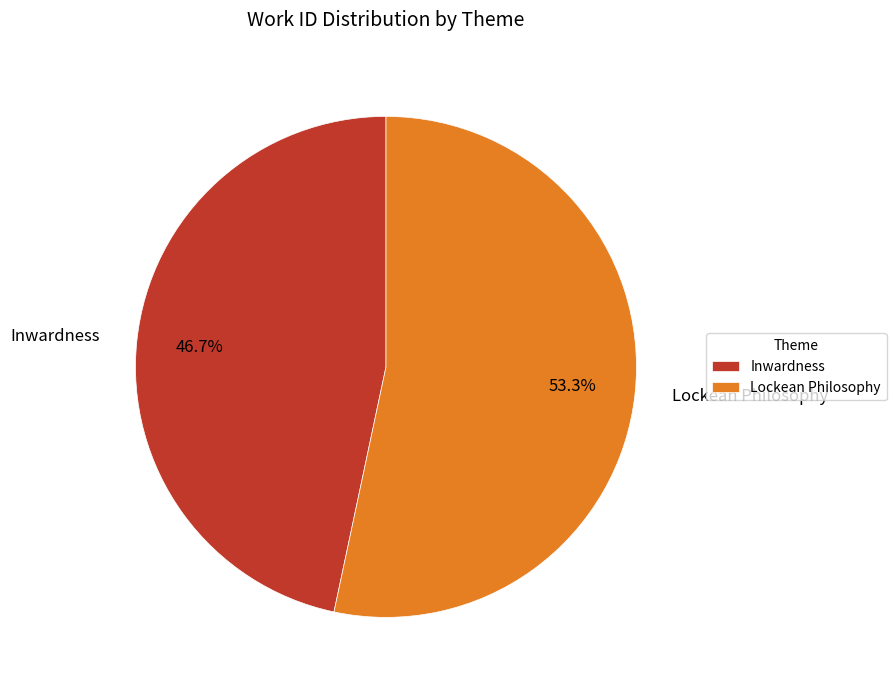

To the nearest percent, what portion does Lockean Philosophy represent?

53%